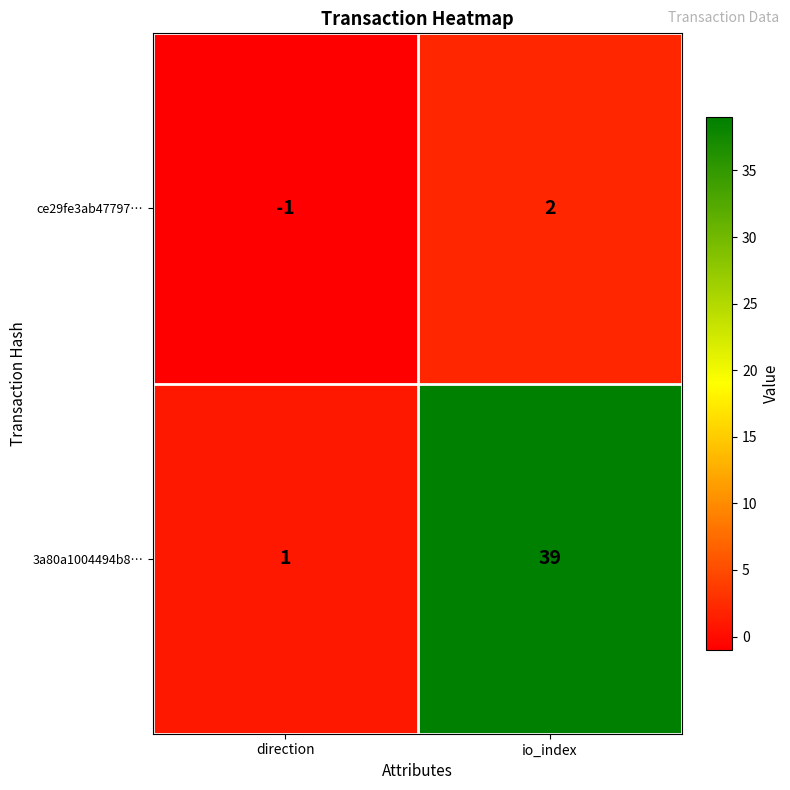

Which category has the highest value in the 3a80a1004494b8… series?

io_index